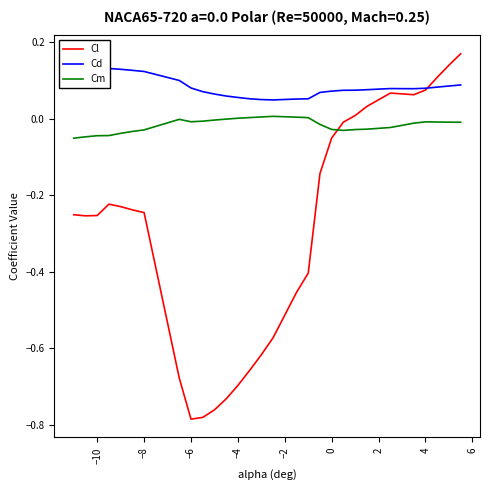

True or false: Cl and Cm intersect in this chart.

True